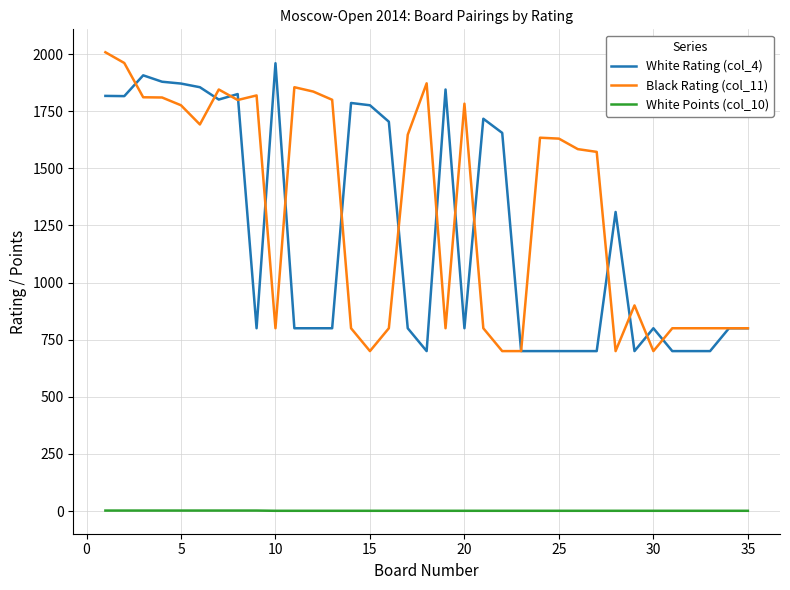

True or false: White Rating (col_4) and White Points (col_10) intersect in this chart.

False